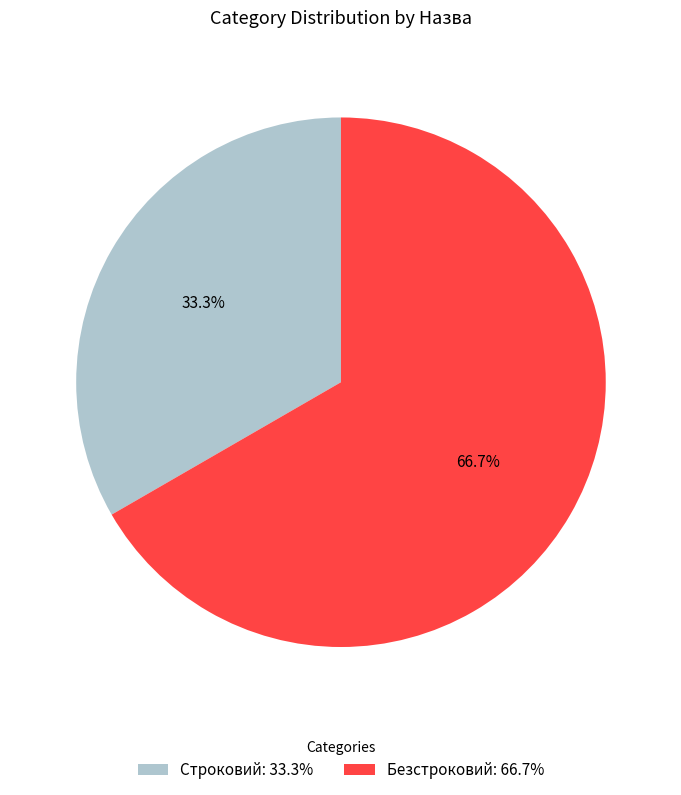

Combined, what portion of the pie is Строковий and Безстроковий?

100.0%